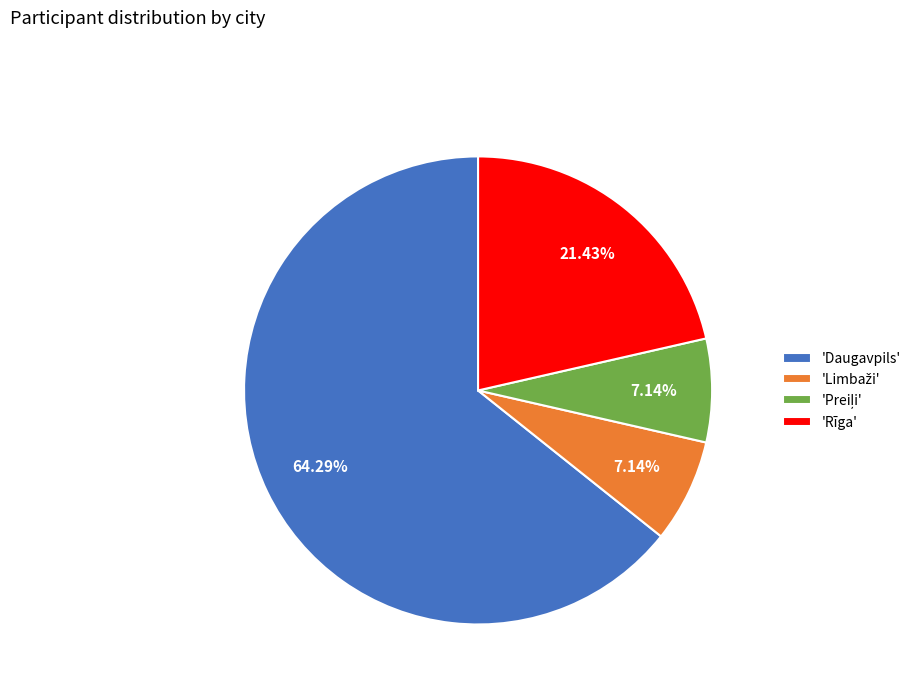

Which category has the biggest portion of the pie?

'Daugavpils'